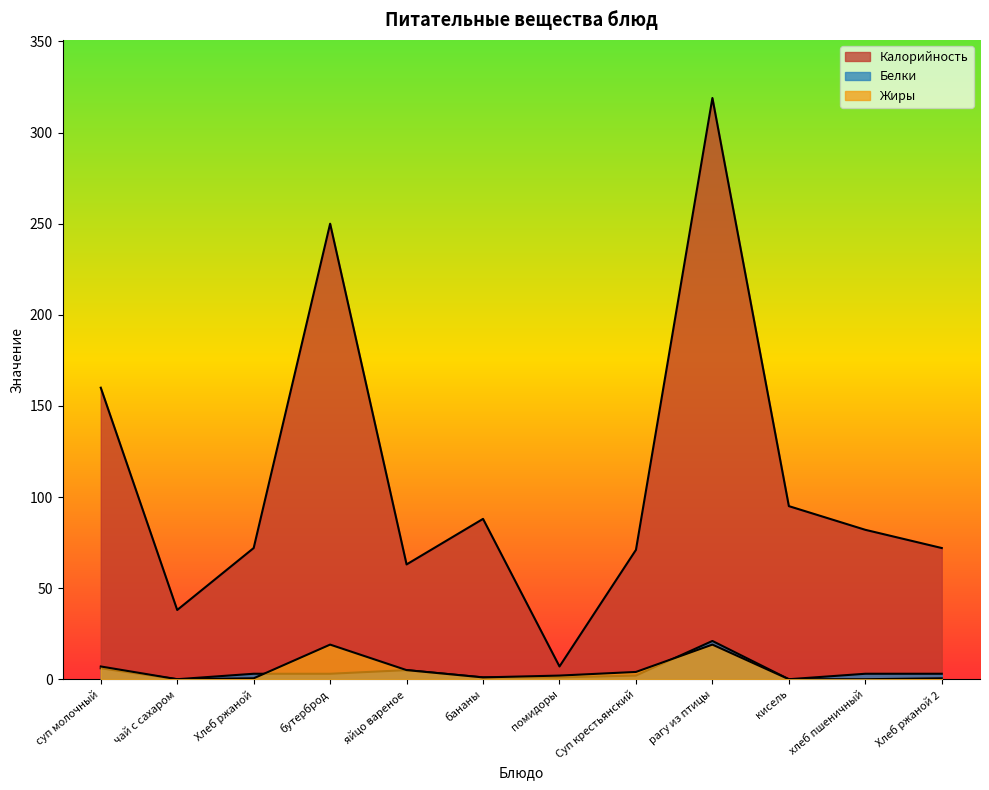

Reading left to right, list all the values displayed in this chart.

Калорийность: 160.0	38.0	72.0	250.0	63.0	88.0	7.0	71.0	319.0	95.0	82.0	72.0
Белки: 6.0	0.0	3.0	3.0	5.0	1.0	1.0	2.0	21.0	0.0	3.0	3.0
Жиры: 7.0	0.0	0.5	19.0	5.0	1.0	2.0	4.0	19.0	0.0	0.0	0.5